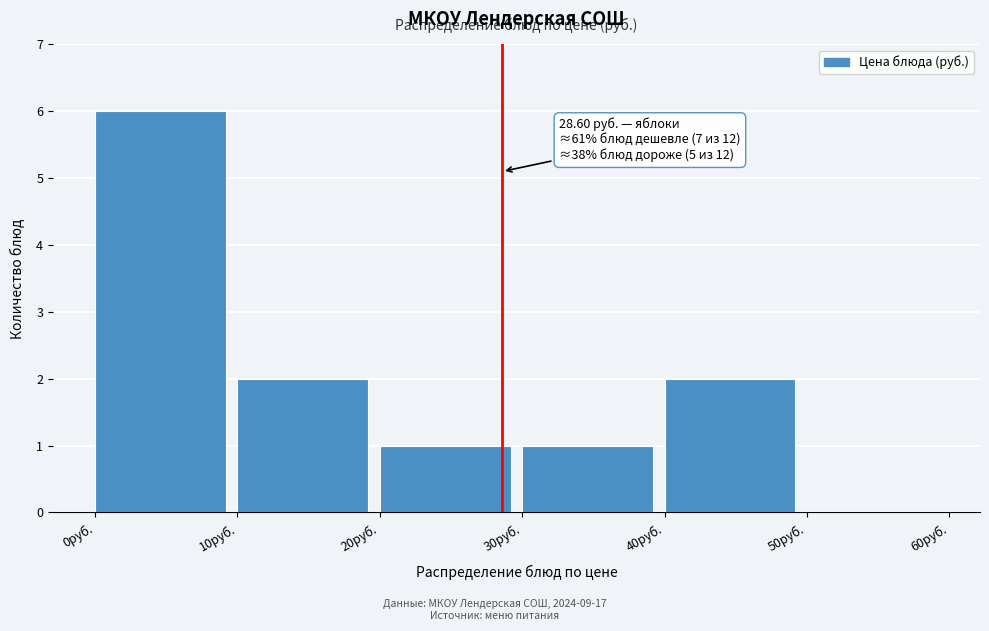

Over which range of the x-axis is the bar tallest?

0 to 10